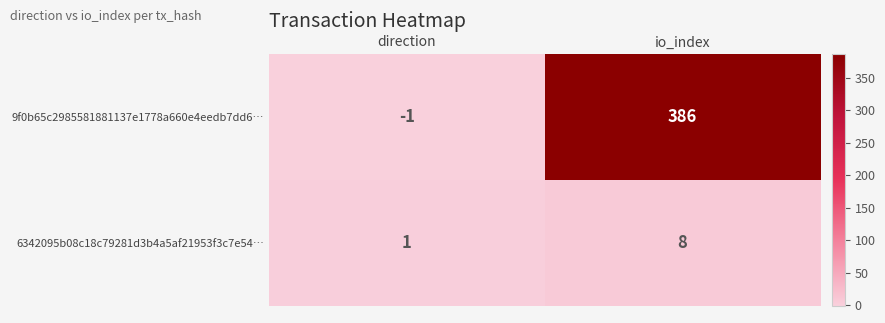

Rank the series at io_index from lowest to highest value.

6342095b08c18c79281d3b4a5af21953f3c7e54…, 9f0b65c2985581881137e1778a660e4eedb7dd6…